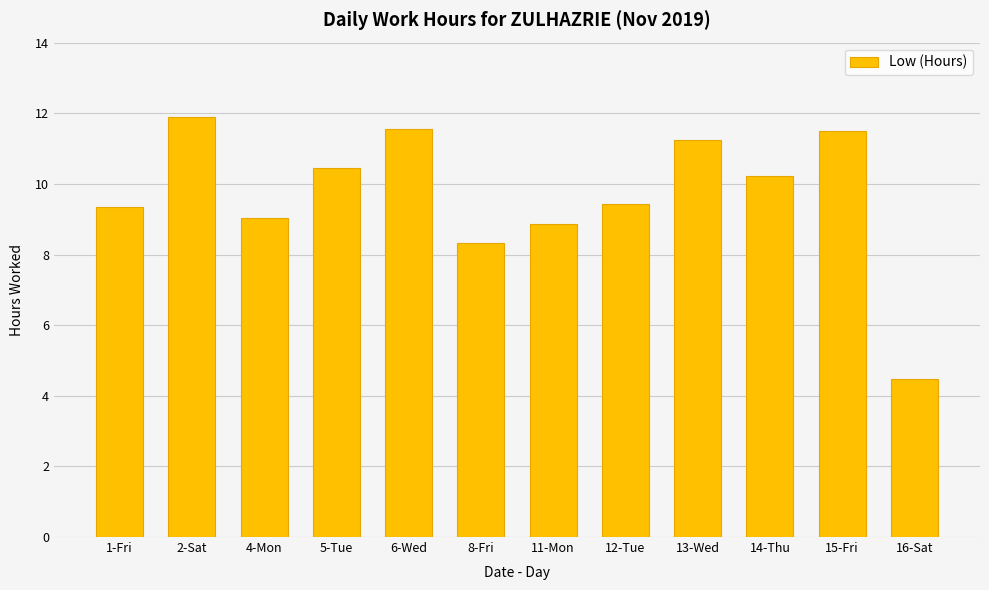

What is the difference between the maximum and minimum values?

7.4